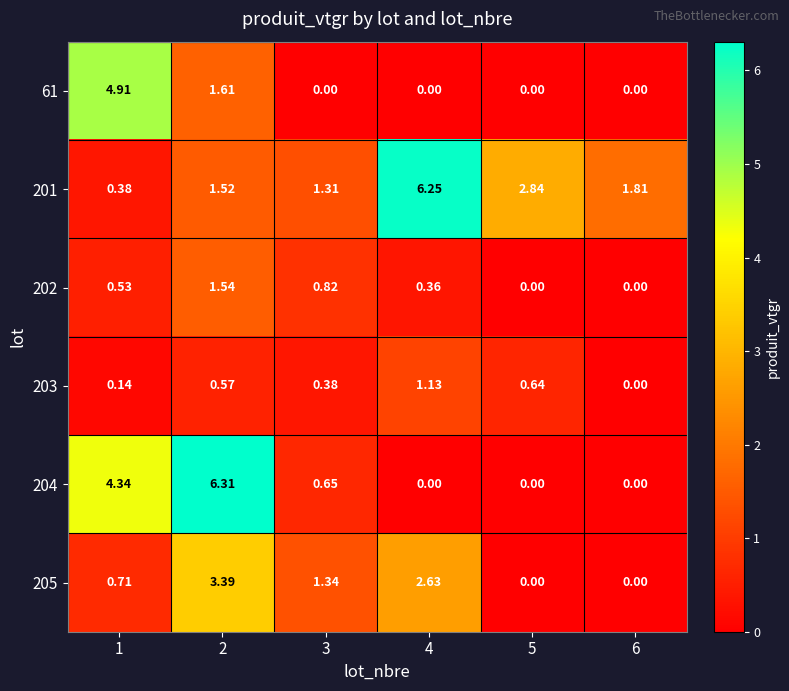

How many data points does each series have?

6